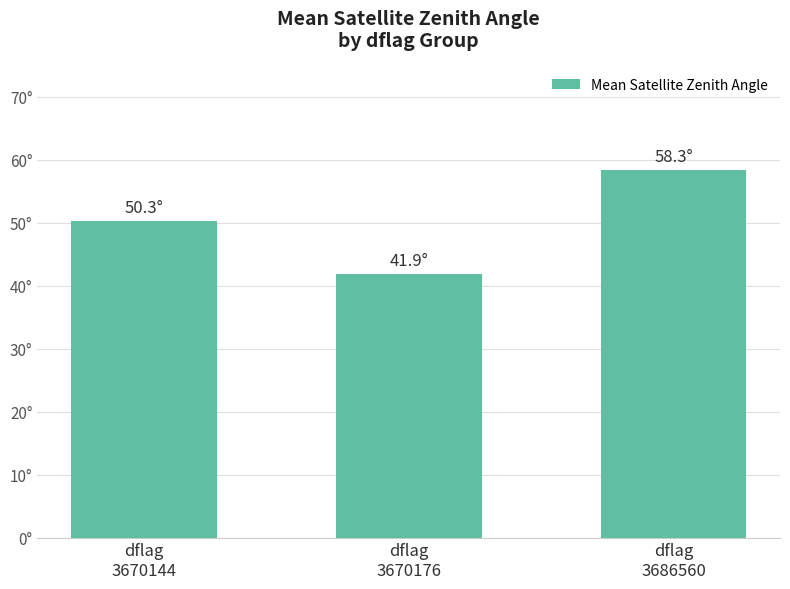

What is the smallest value displayed?

41.9